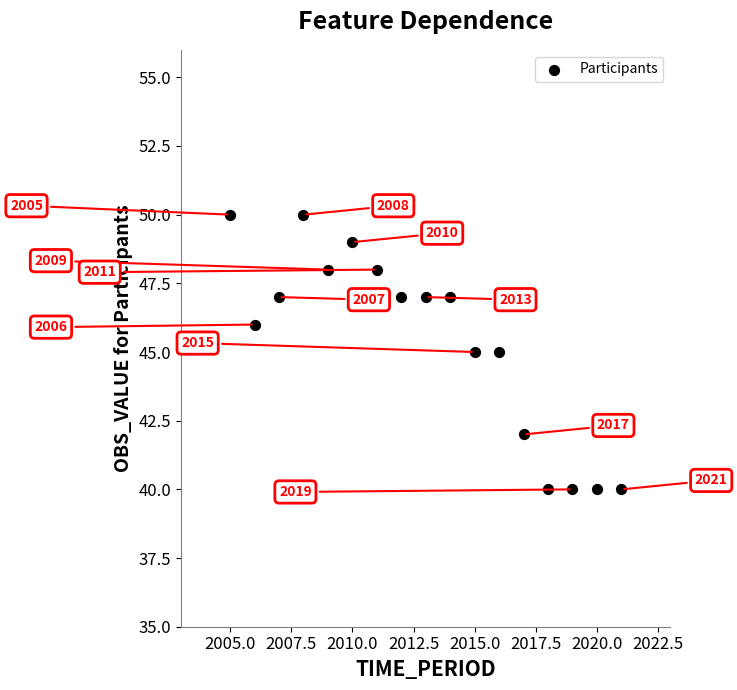

What is the range of X values (max minus min)?

16